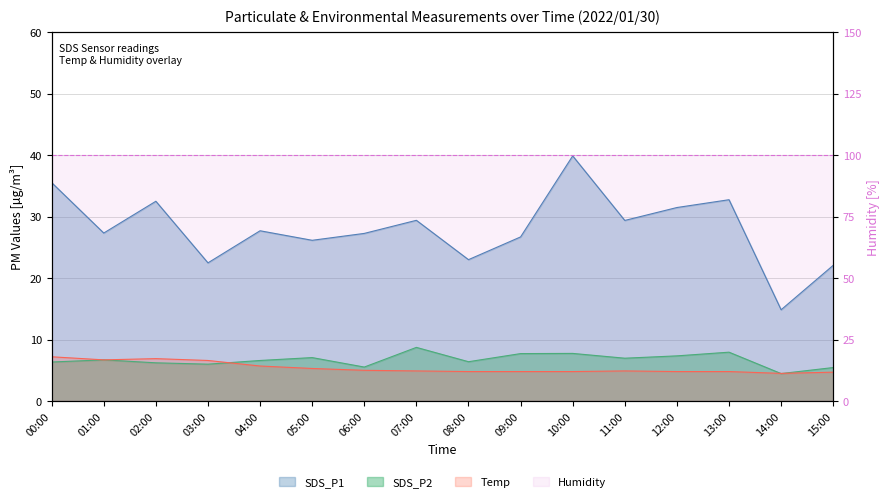

Does the chart display data point markers on the line(s)?

No